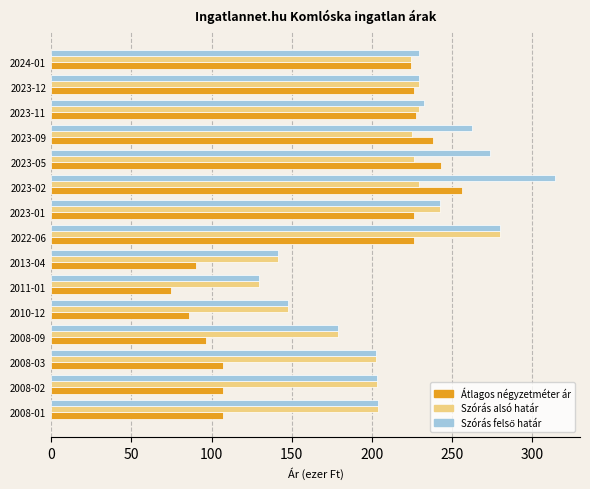

Between 2008-09 and 2023-05, which series saw the biggest shift?

Átlagos négyzetméter ár